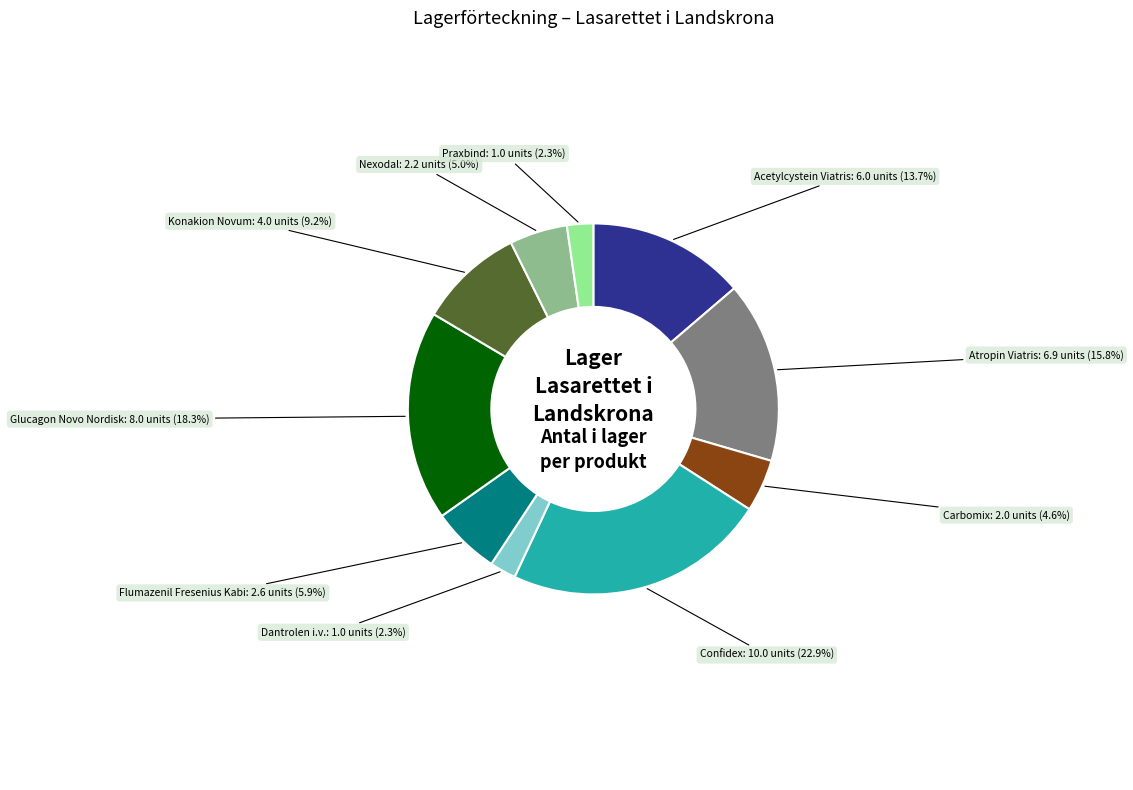

Is there any slice that represents more than half of the pie?

No